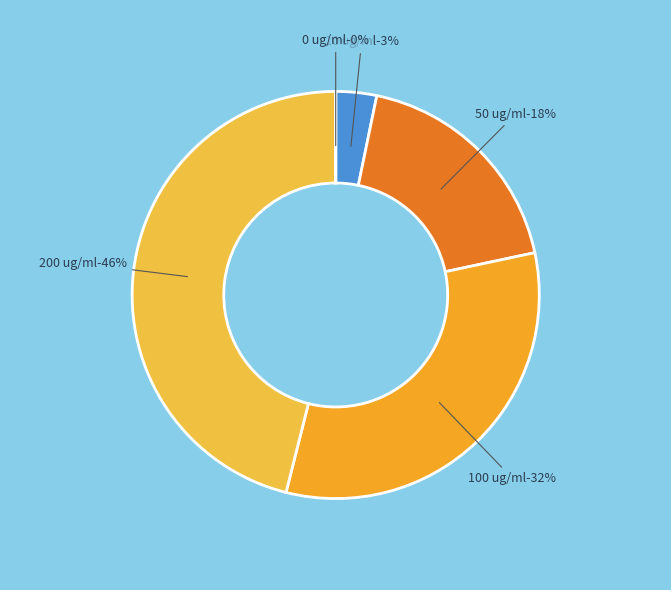

Is there a majority slice in this chart?

No